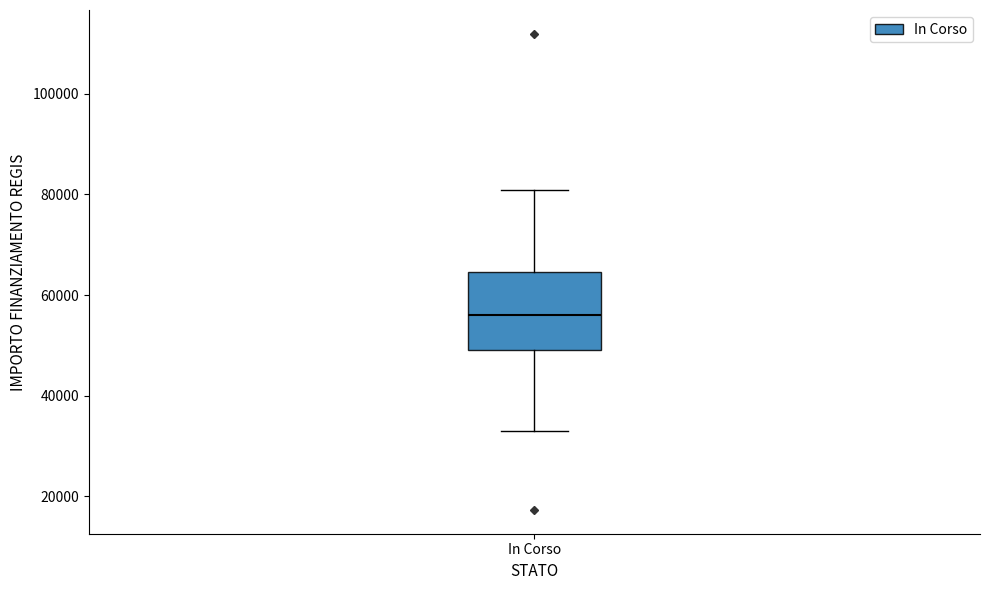

Transcribe this box plot: give where the median line is, the range the box spans, and where the two whiskers end, as read against the y-axis. The values are not printed on the chart, so give them approximately, as read against the axis.

median 56000, box 50000 to 64000, whiskers 32000 to 80000